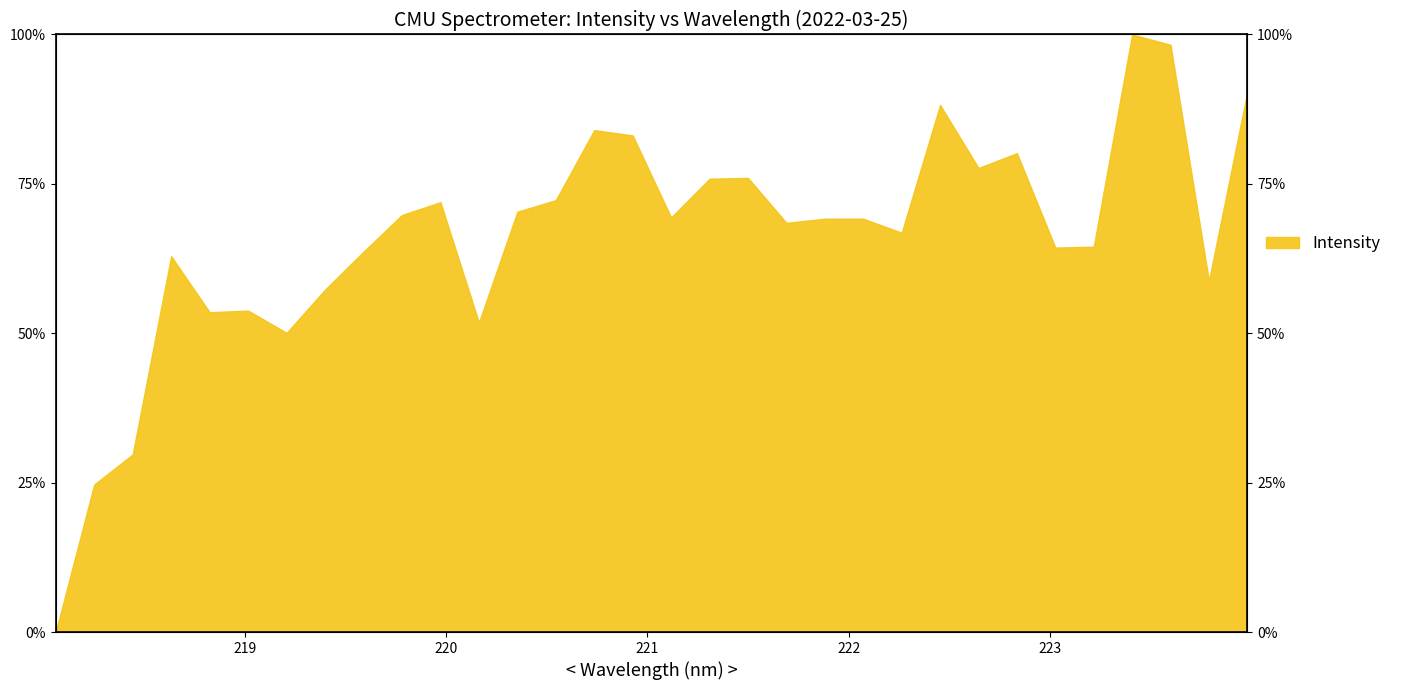

Is it true that the value at 221.3083 is 75.9?

True